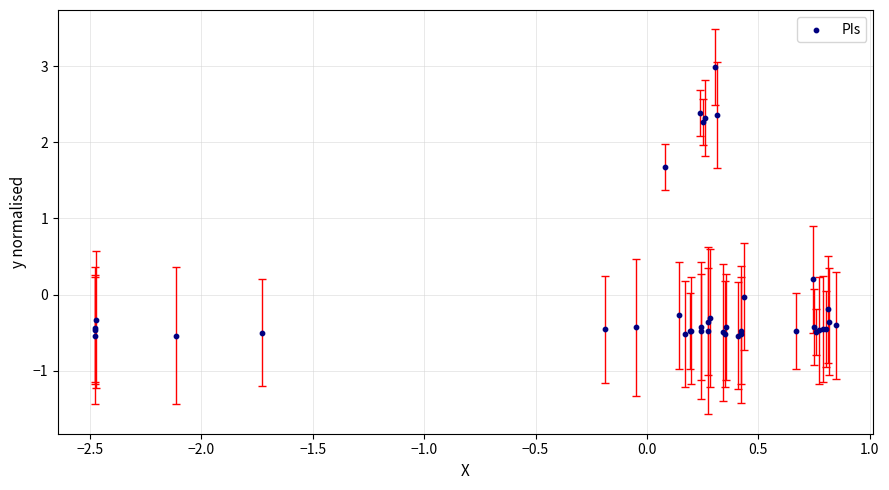

What Y value in the scatter plot is closest to 1?

1.7